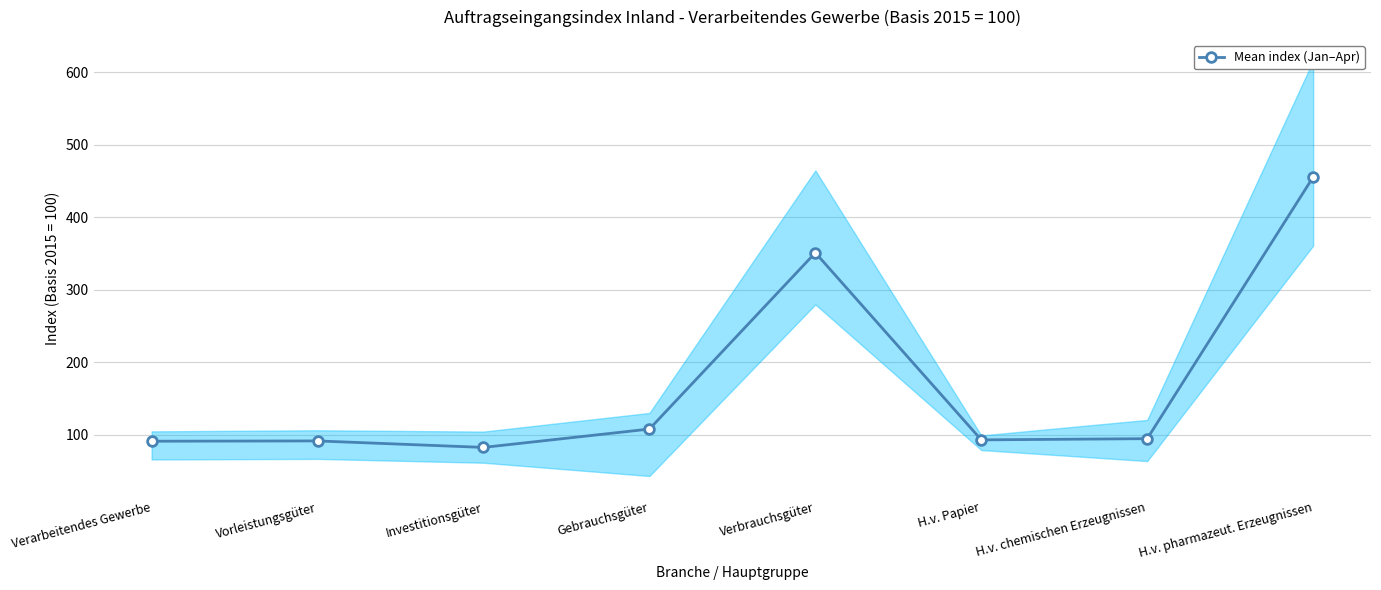

How many points are higher than both their immediate neighbors (excluding endpoints)?

2